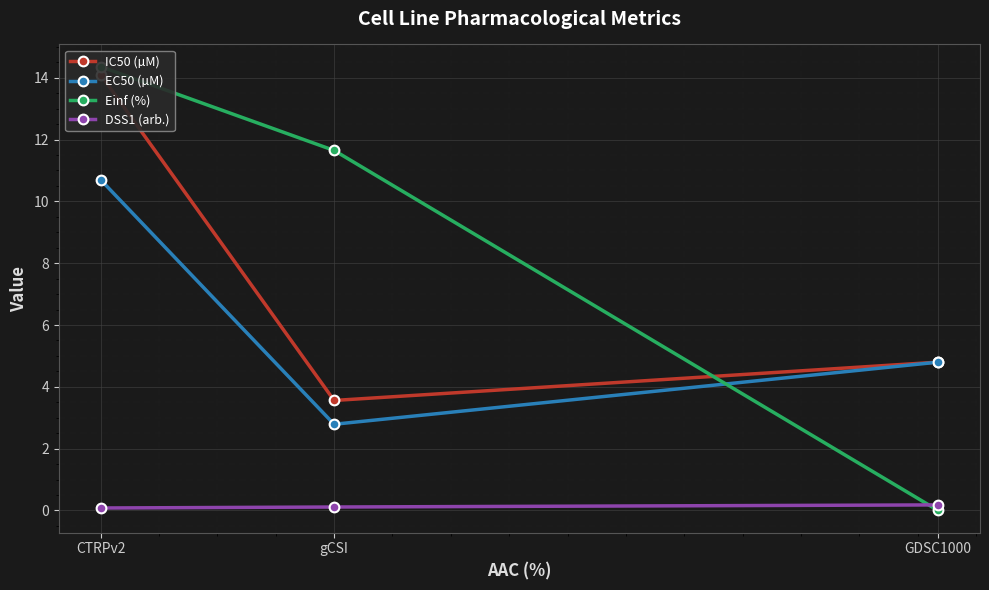

What position from the right is CTRPv2?

3